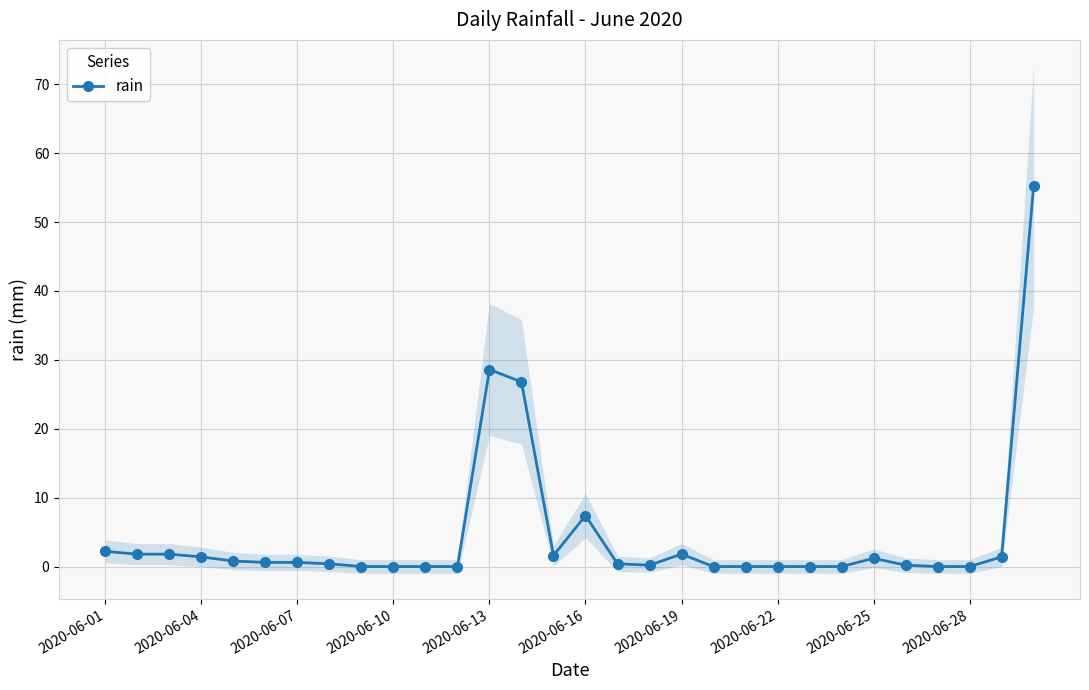

True or false: rain has a value of 0.6 at 2020-06-07.

True